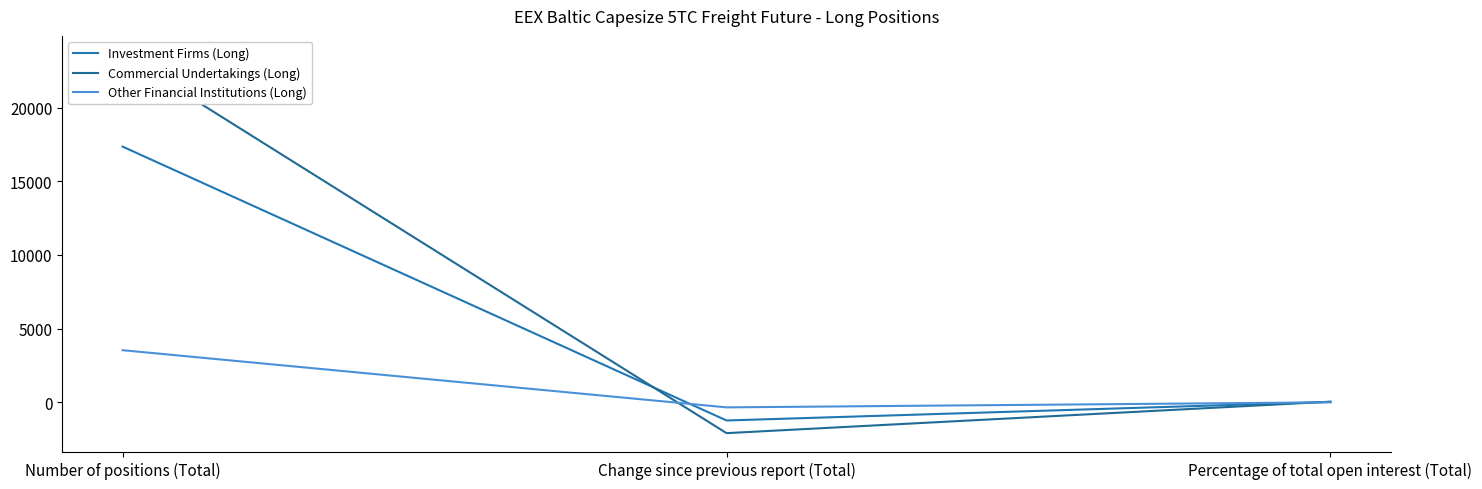

Between Number of positions (Total) and Percentage of total open interest (Total), which is larger?

Number of positions (Total)